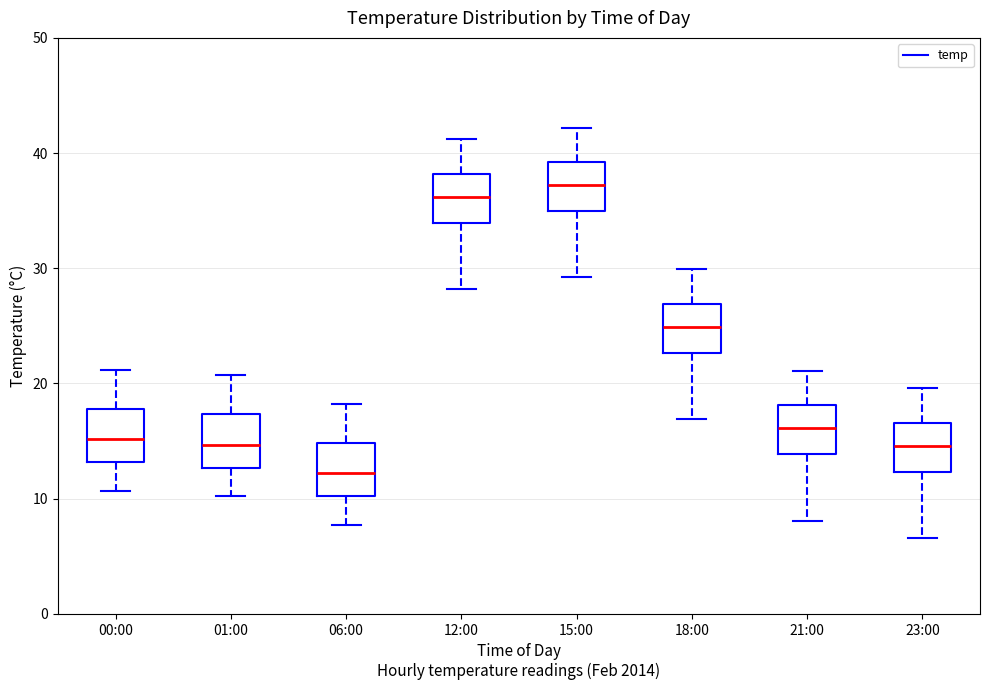

Reading left to right, read every box against the y-axis: the position of its median line, the range the box covers, and the ends of its whiskers. The values are not printed on the chart, so give them approximately, as read against the axis.

00:00: median 15, box 13 to 18, whiskers 11 to 21
01:00: median 15, box 13 to 17, whiskers 10 to 21
06:00: median 12, box 10 to 15, whiskers 8 to 18
12:00: median 36, box 34 to 38, whiskers 28 to 41
15:00: median 37, box 35 to 39, whiskers 29 to 42
18:00: median 25, box 23 to 27, whiskers 17 to 30
21:00: median 16, box 14 to 18, whiskers 8 to 21
23:00: median 15, box 12 to 17, whiskers 7 to 20